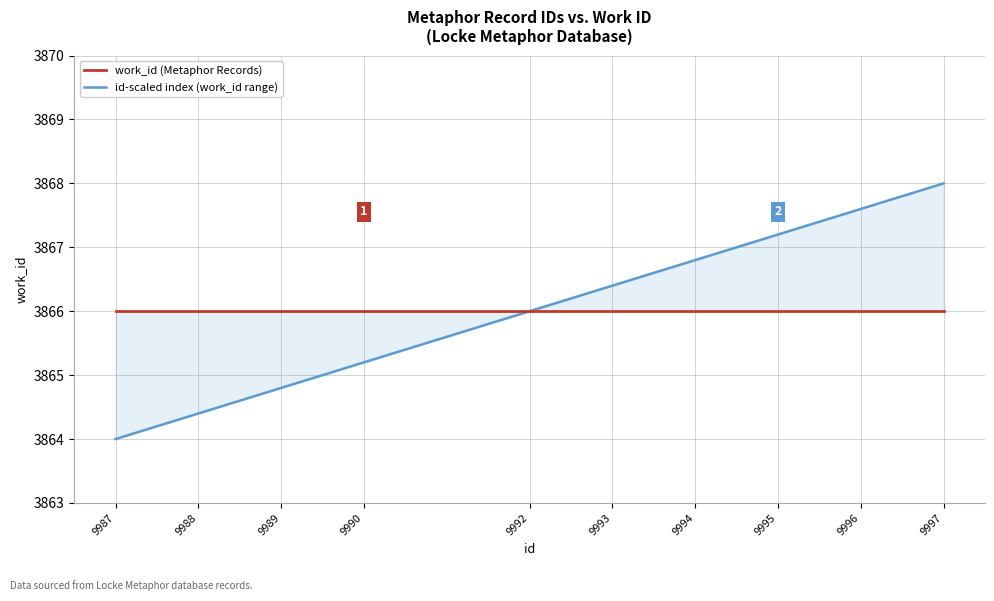

Reading left to right, what are all the values shown in this chart?

work_id (Metaphor Records): 9987=3866.0	9988=3866.0	9989=3866.0	9990=3866.0	9992=3866.0	9993=3866.0	9994=3866.0	9995=3866.0	9996=3866.0	9997=3866.0
id-scaled index (work_id range): 9987=3864.0	9988=3864.4	9989=3864.8	9990=3865.2	9992=3866.0	9993=3866.4	9994=3866.8	9995=3867.2	9996=3867.6	9997=3868.0